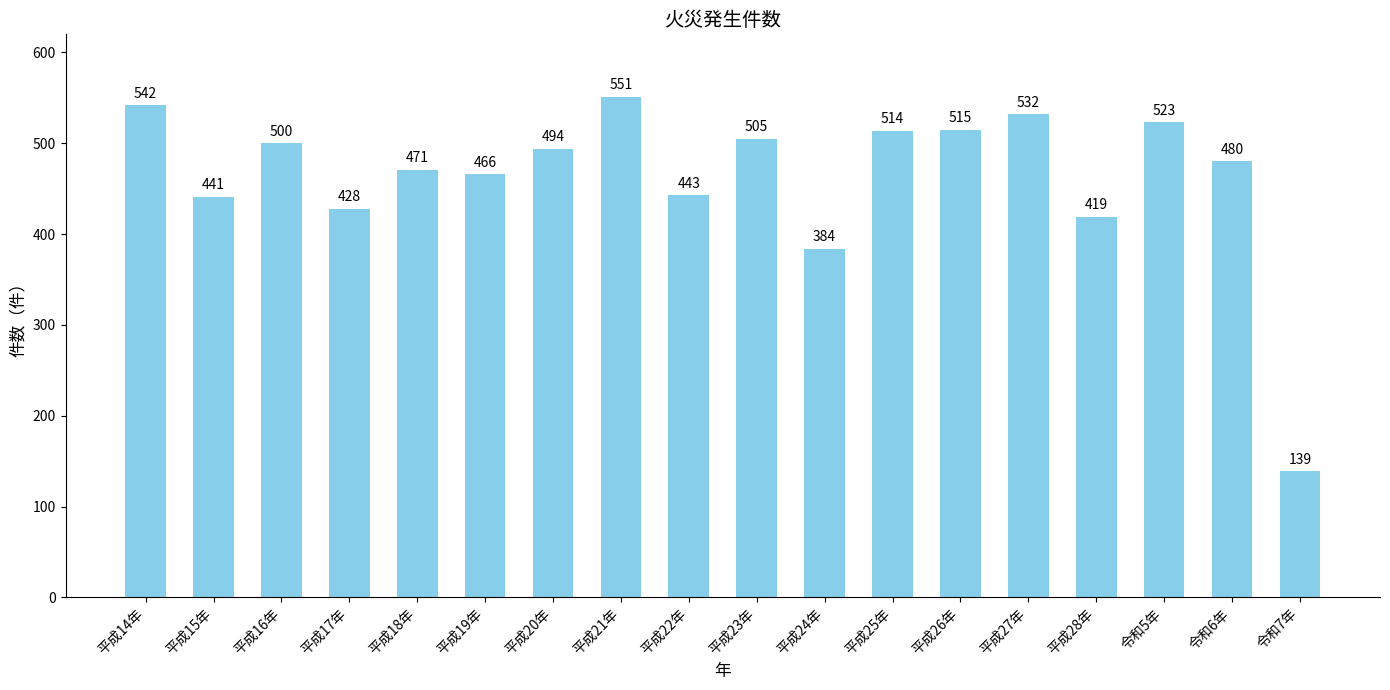

What is the label of the 9th bar from the left?

平成22年